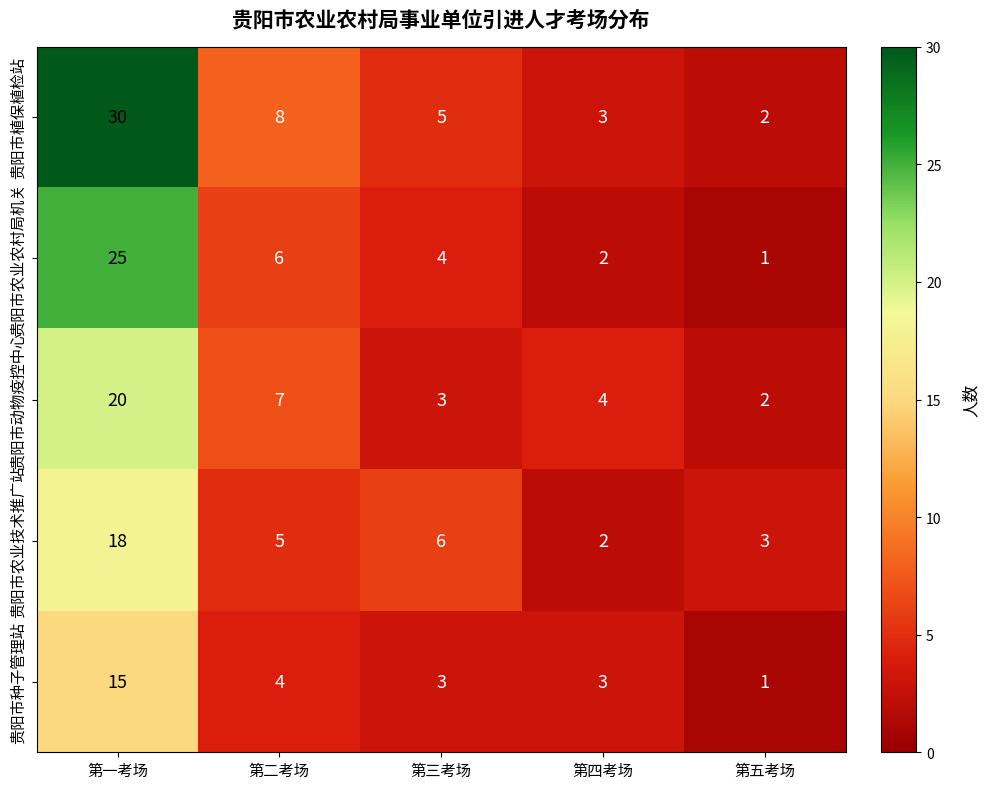

Reading left to right, extract all data points from this chart.

贵阳市植保植检站: 30	8	5	3	2
贵阳市农业农村局机关: 25	6	4	2	1
贵阳市动物疫控中心: 20	7	3	4	2
贵阳市农业技术推广站: 18	5	6	2	3
贵阳市种子管理站: 15	4	3	3	1